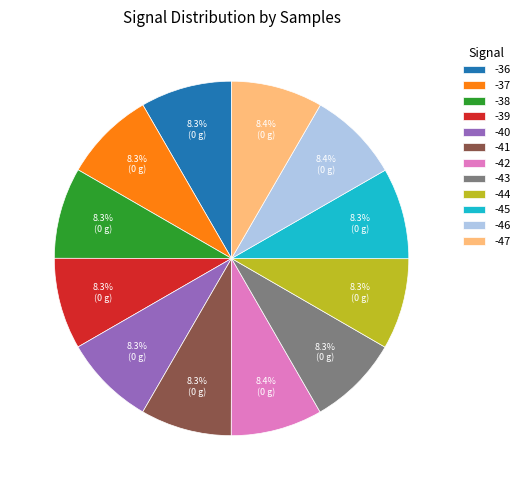

Does -37 account for over 50% of the chart?

No